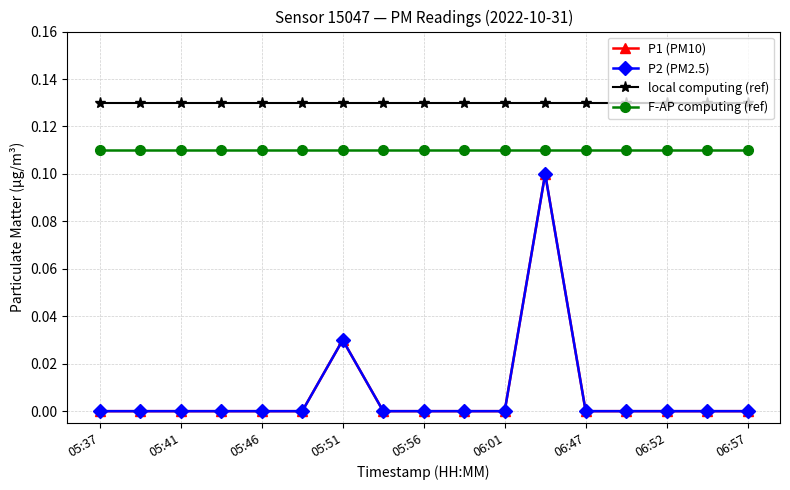

Reading right to left, extract all data points from this chart.

P1 (PM10): 0.0	0.0	0.0	0.0	0.0	0.1	0.0	0.0	0.0	0.0	0.0	0.0	0.0	0.0	0.0	0.0	0.0
P2 (PM2.5): 0.0	0.0	0.0	0.0	0.0	0.1	0.0	0.0	0.0	0.0	0.0	0.0	0.0	0.0	0.0	0.0	0.0
local computing (ref): 0.1	0.1	0.1	0.1	0.1	0.1	0.1	0.1	0.1	0.1	0.1	0.1	0.1	0.1	0.1	0.1	0.1
F-AP computing (ref): 0.1	0.1	0.1	0.1	0.1	0.1	0.1	0.1	0.1	0.1	0.1	0.1	0.1	0.1	0.1	0.1	0.1